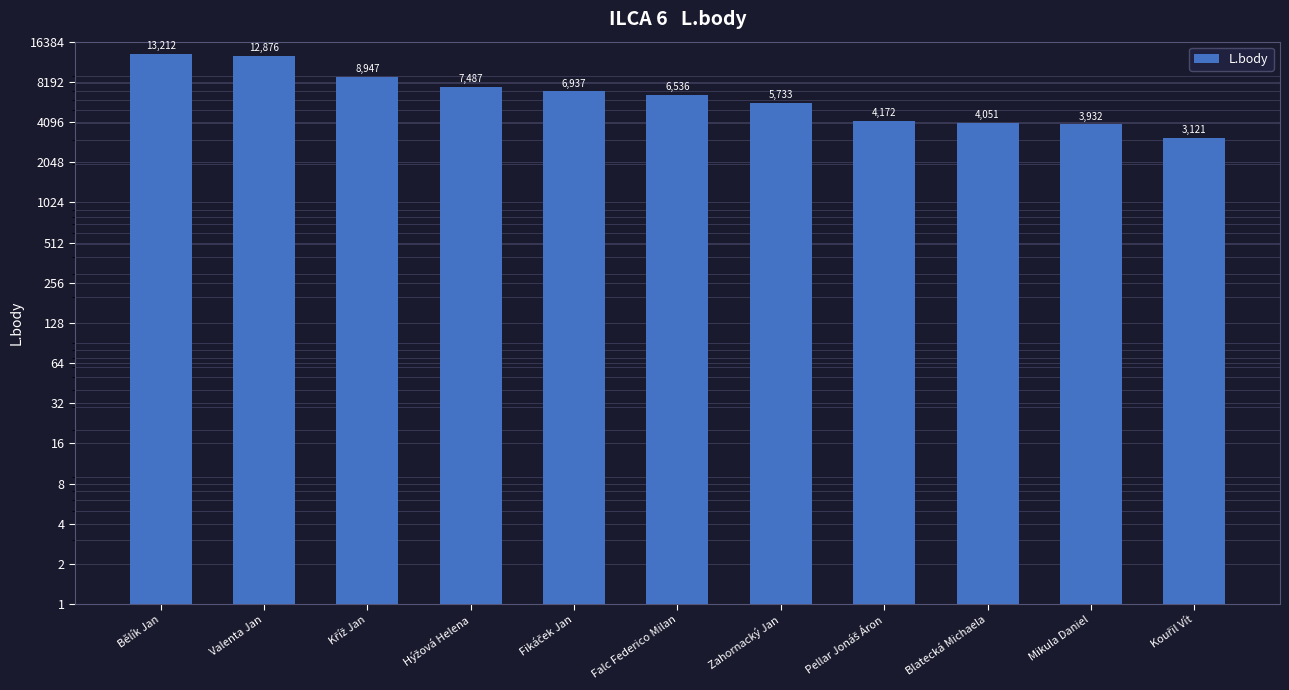

The value at Blatecká Michaela is 1911. True or false?

False